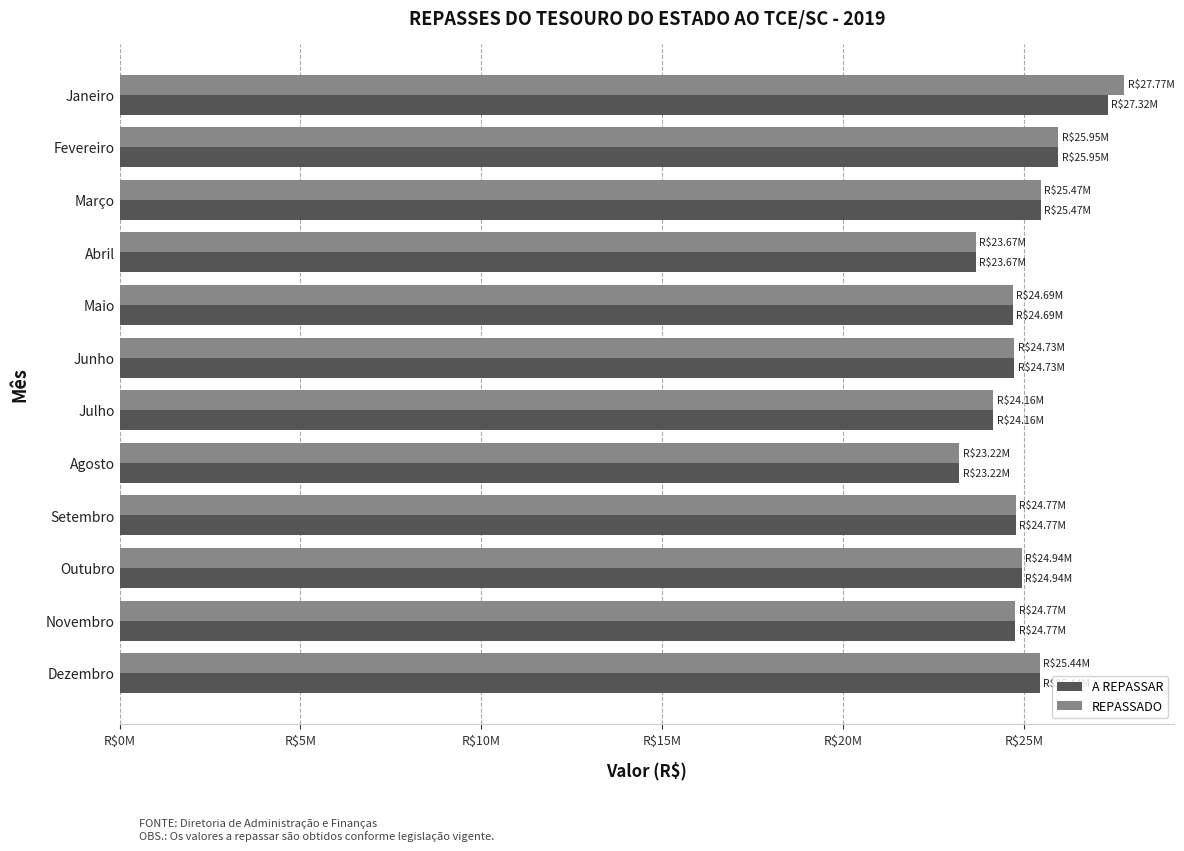

What are all the series names shown in the legend?

A REPASSAR, REPASSADO